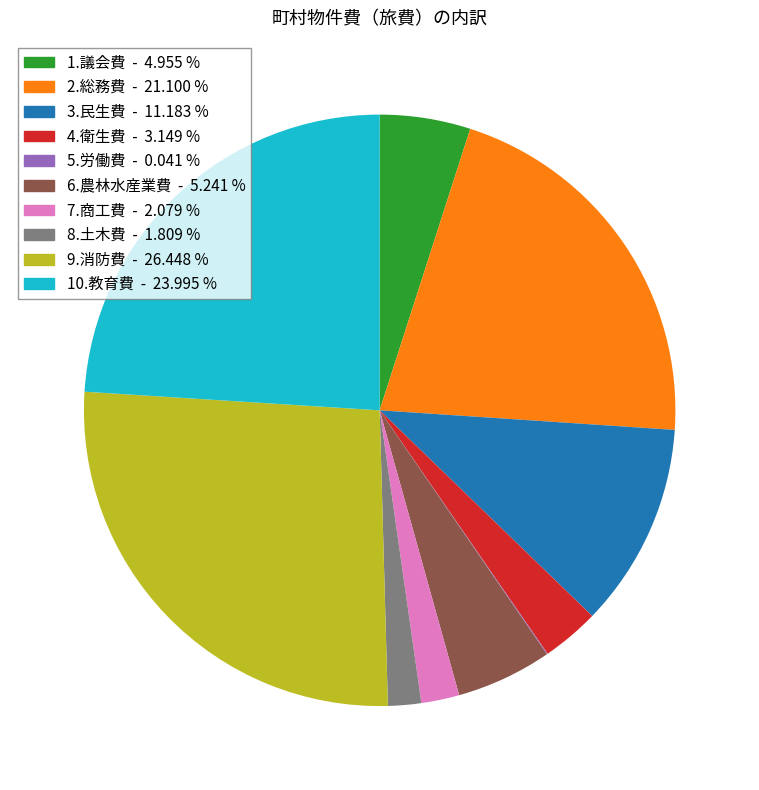

Do 3.民生費 and 1.議会費 together represent more than half of the pie?

No